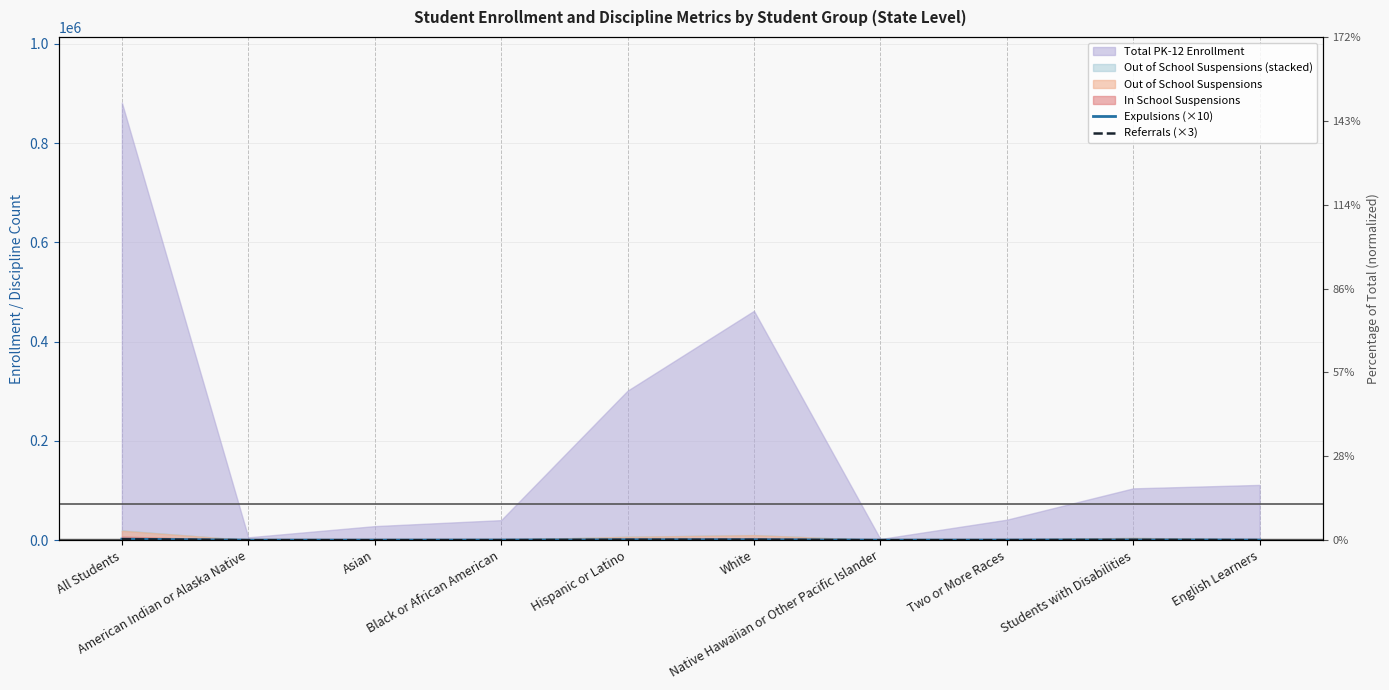

At which label does Referrals (×3) first exceed 165?

All Students